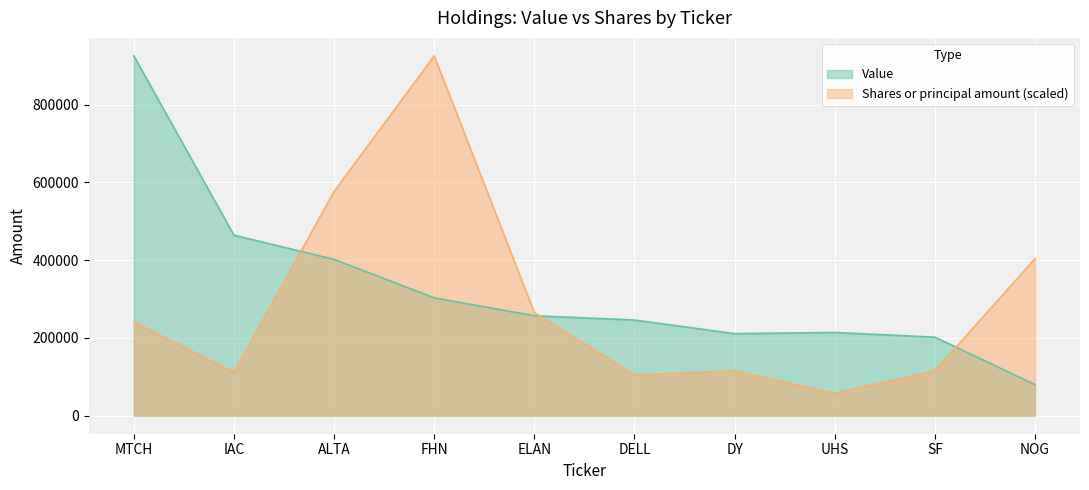

Reading right to left, extract all data points from this chart.

Value: NOG=80000.0	SF=202000.0	UHS=214000.0	DY=211000.0	DELL=246000.0	ELAN=257000.0	FHN=303000.0	ALTA=402000.0	IAC=464000.0	MTCH=925000.0
Shares or principal amount: NOG=403577.7	SF=115307.9	UHS=57654.0	DY=115307.9	DELL=104584.3	ELAN=265323.5	FHN=925000.0	ALTA=576539.5	IAC=111704.5	MTCH=241080.0